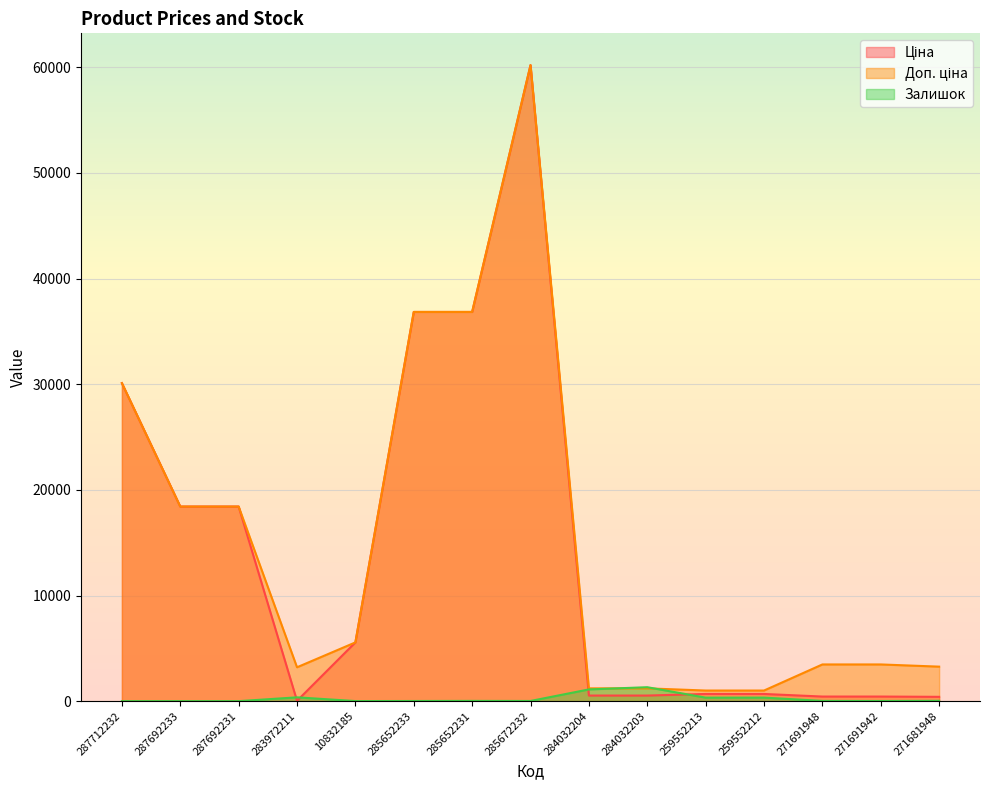

Where does the Залишок series first go above 22?

283972211